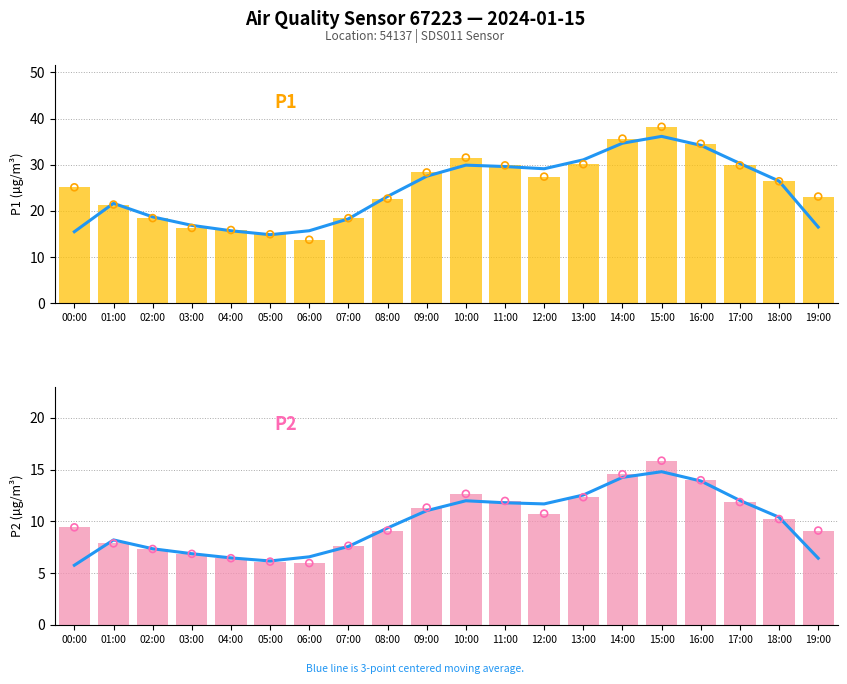

Which series has the largest total across all categories?

P1